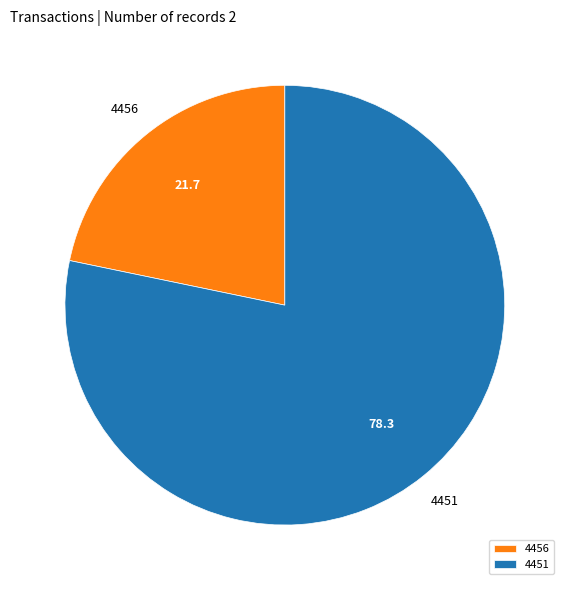

What is the ratio of the value at 4456 to the value at 4451?

0.3